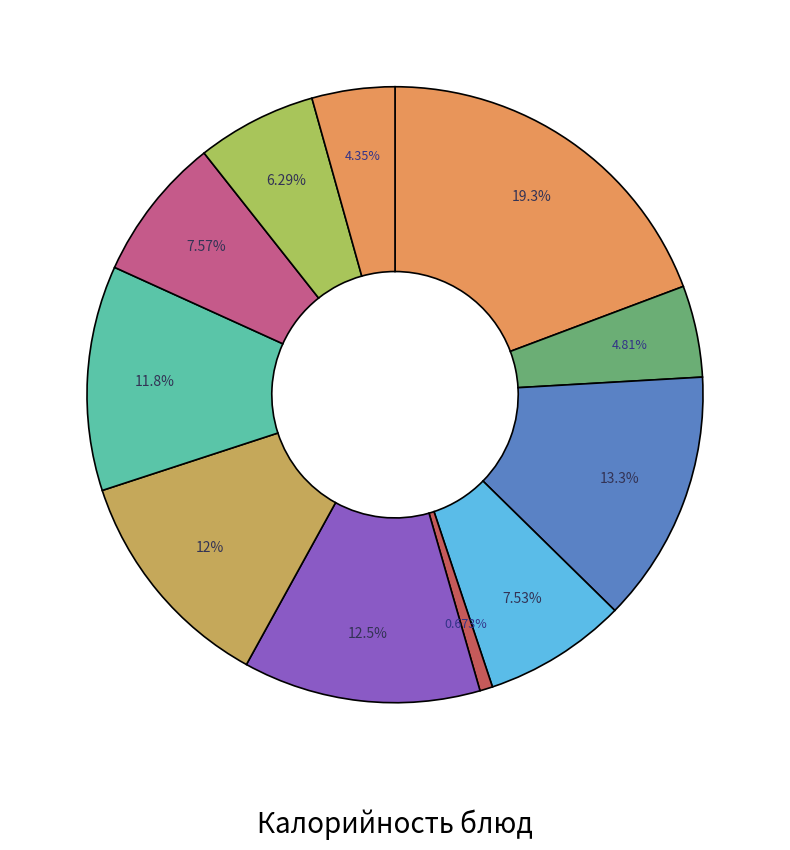

How many segments does this pie chart have?

11